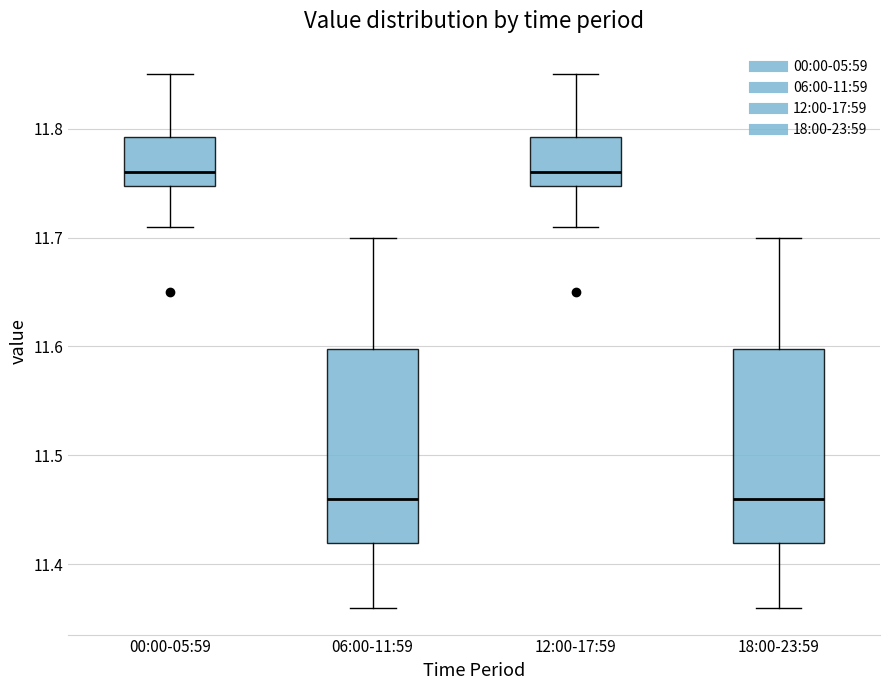

Reading left to right, read every box against the y-axis: the position of its median line, the range the box covers, and the ends of its whiskers. The values are not printed on the chart, so give them approximately, as read against the axis.

00:00-05:59: median 11.76, box 11.75 to 11.79, whiskers 11.71 to 11.85
06:00-11:59: median 11.46, box 11.42 to 11.60, whiskers 11.36 to 11.70
12:00-17:59: median 11.76, box 11.75 to 11.79, whiskers 11.71 to 11.85
18:00-23:59: median 11.46, box 11.42 to 11.60, whiskers 11.36 to 11.70